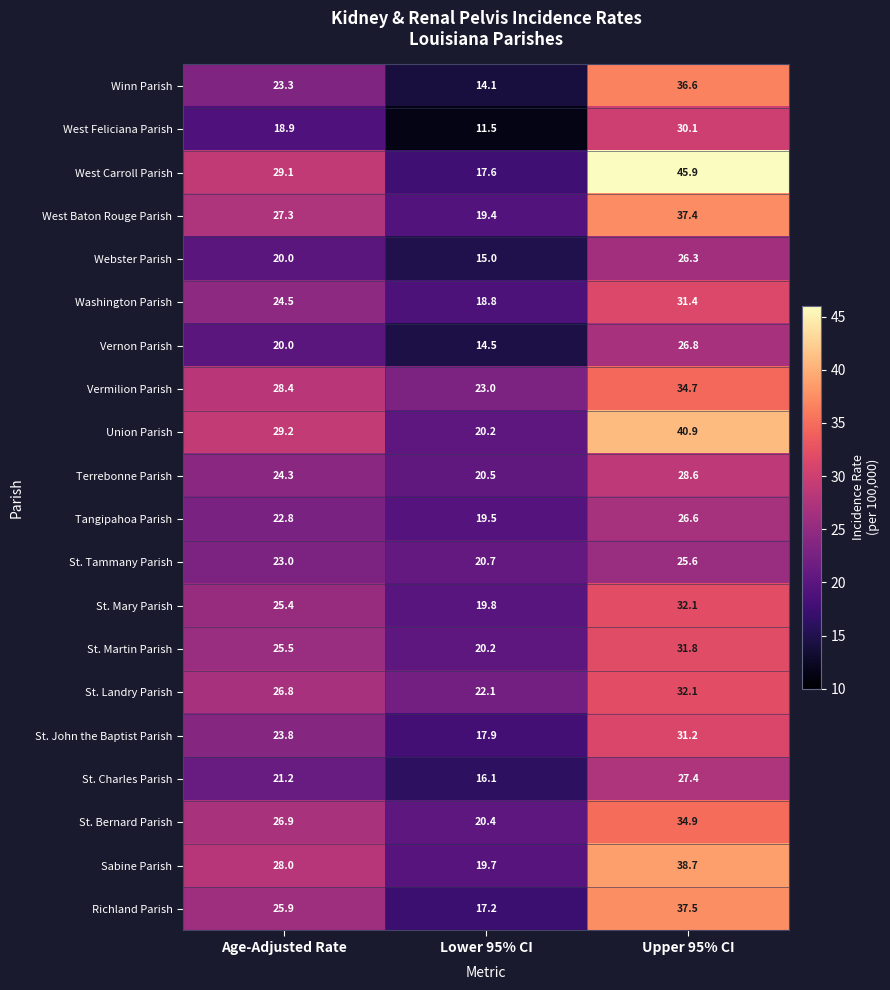

What is the difference between the highest and lowest values at Age-Adjusted Rate?

10.3